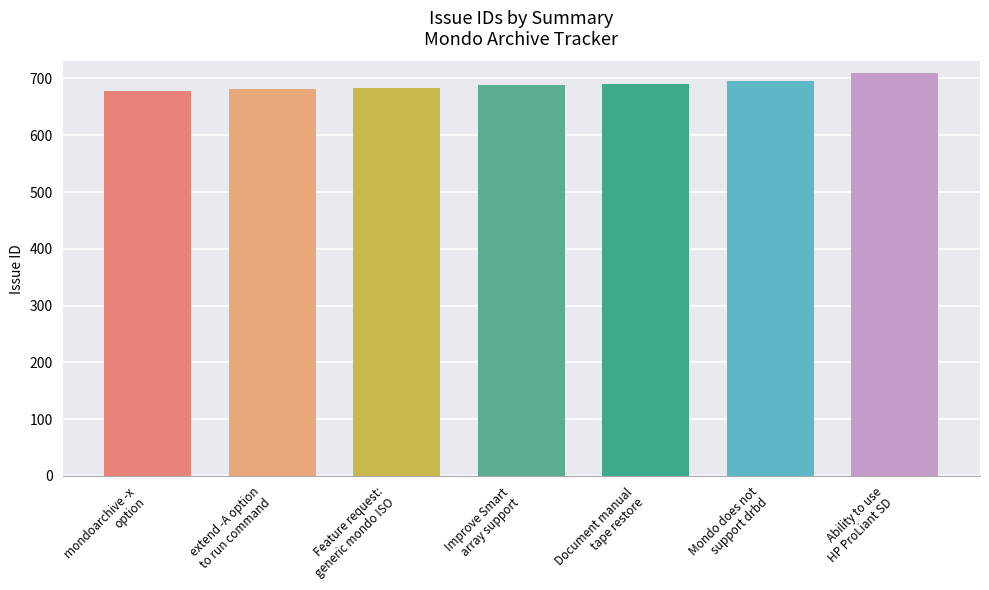

How many categories are shown in the chart?

7